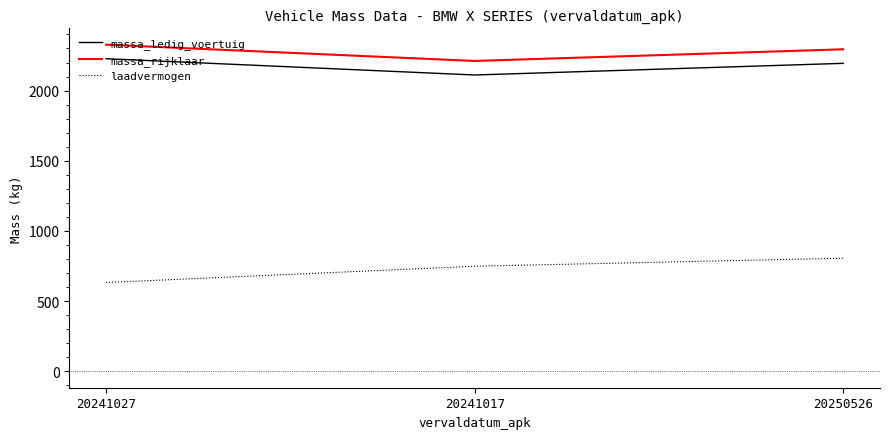

Which series has the largest range (max minus min)?

laadvermogen